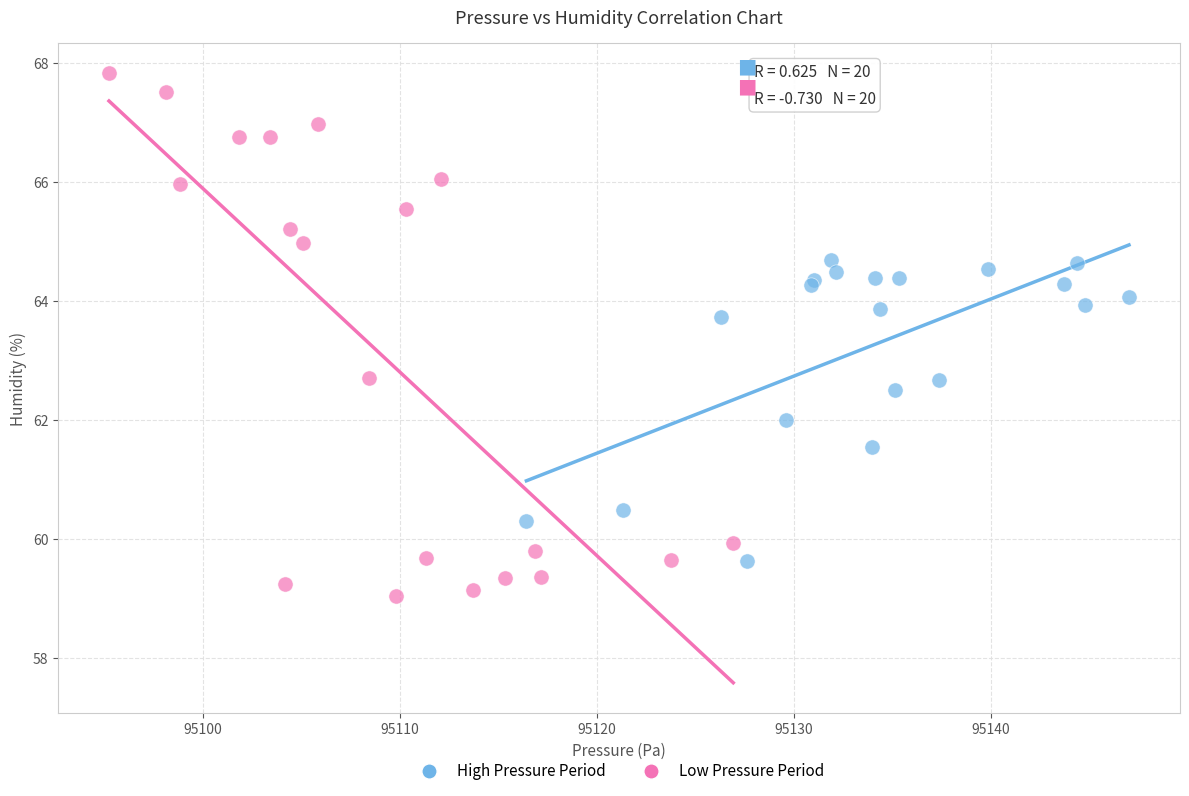

Which series contains the lowest Y value?

Low Pressure Period